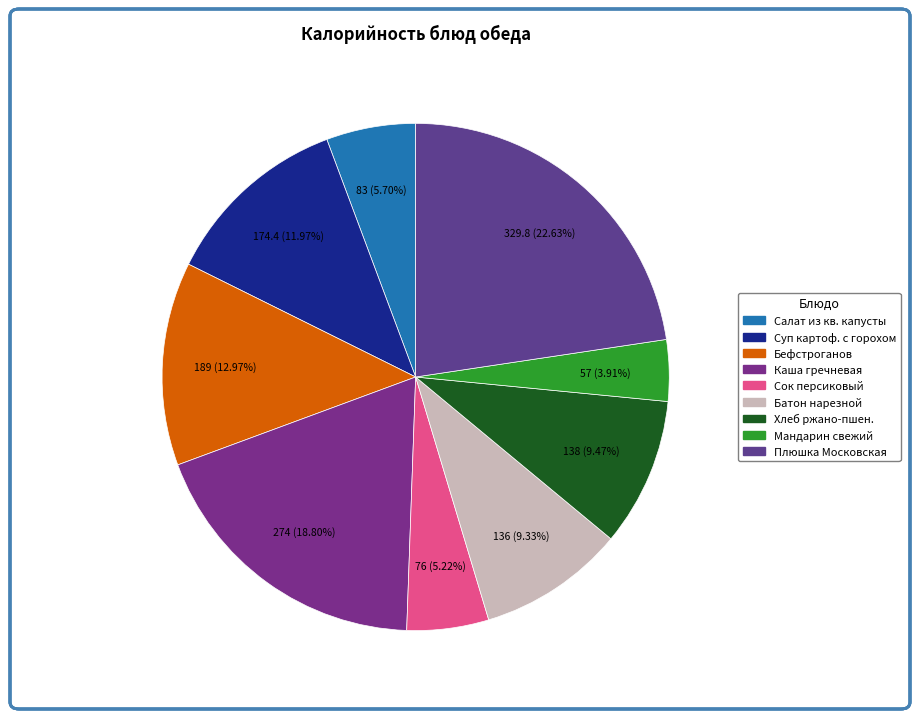

Rank the categories by value from highest to lowest.

Плюшка Московская, Каша гречневая рассыпчатая, Бефстроганов из отварной говядины, Суп картофельный с горохом и гренками, Хлеб ржано-пшеничный, Батон нарезной, Салат из квашеной капусты, Сок фруктовый (персиковый), Мандарин свежий